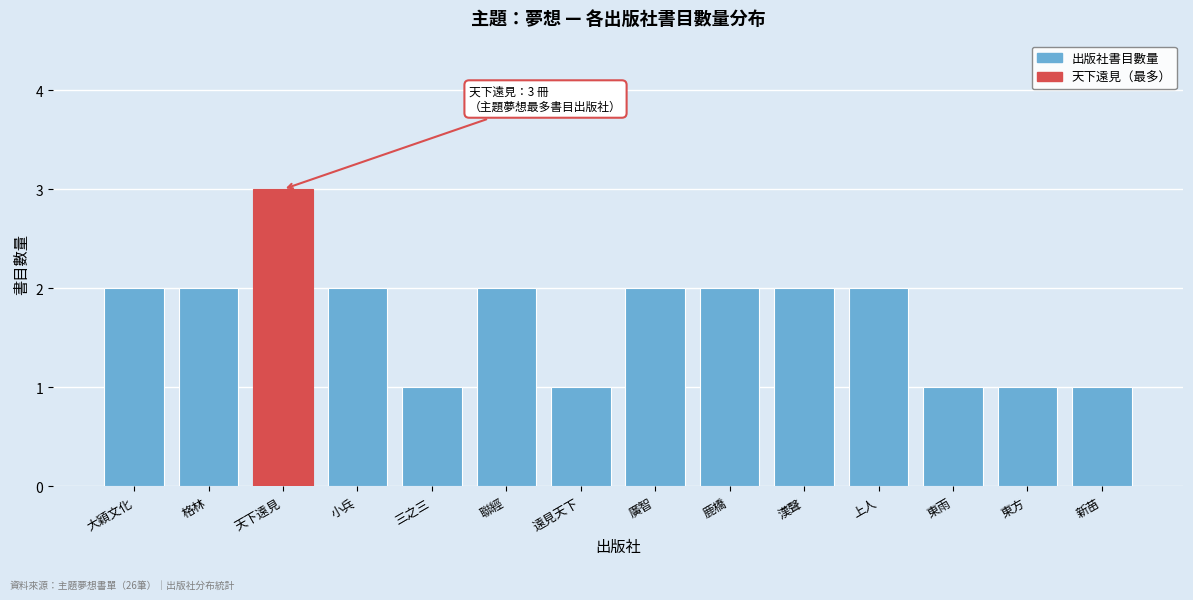

Reading left to right, transcribe all the data shown in this chart.

2	2	3	2	1	2	1	2	2	2	2	1	1	1